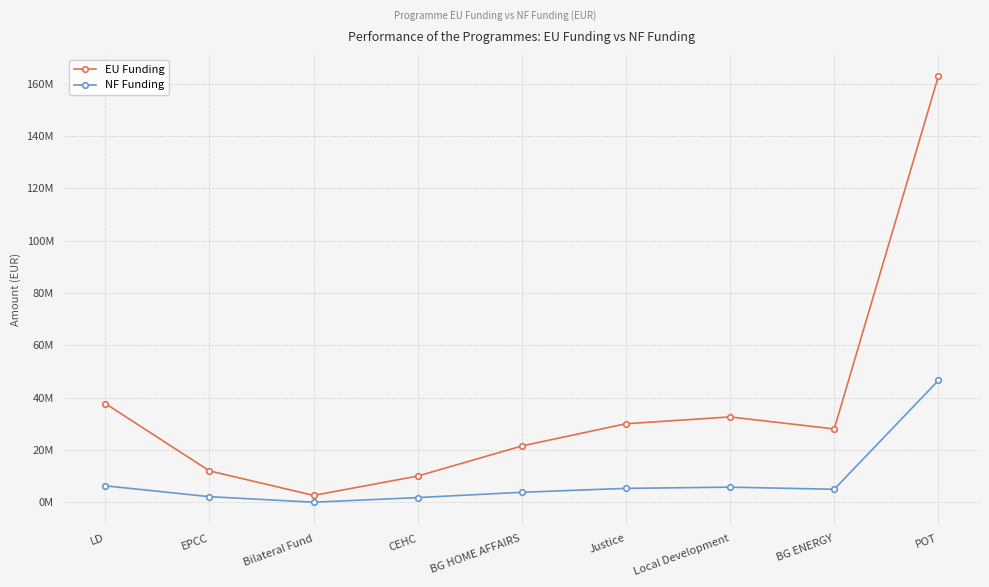

Which series has the largest total across all categories?

EU Funding